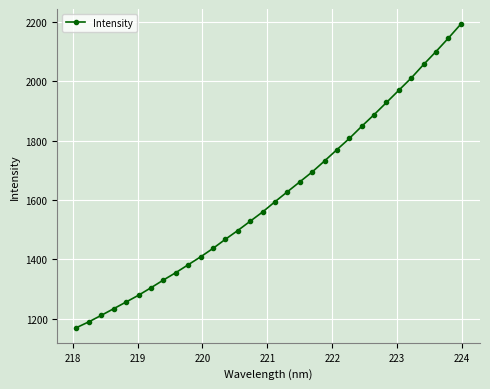

What is the value of the 22nd point from the left?

1769.8